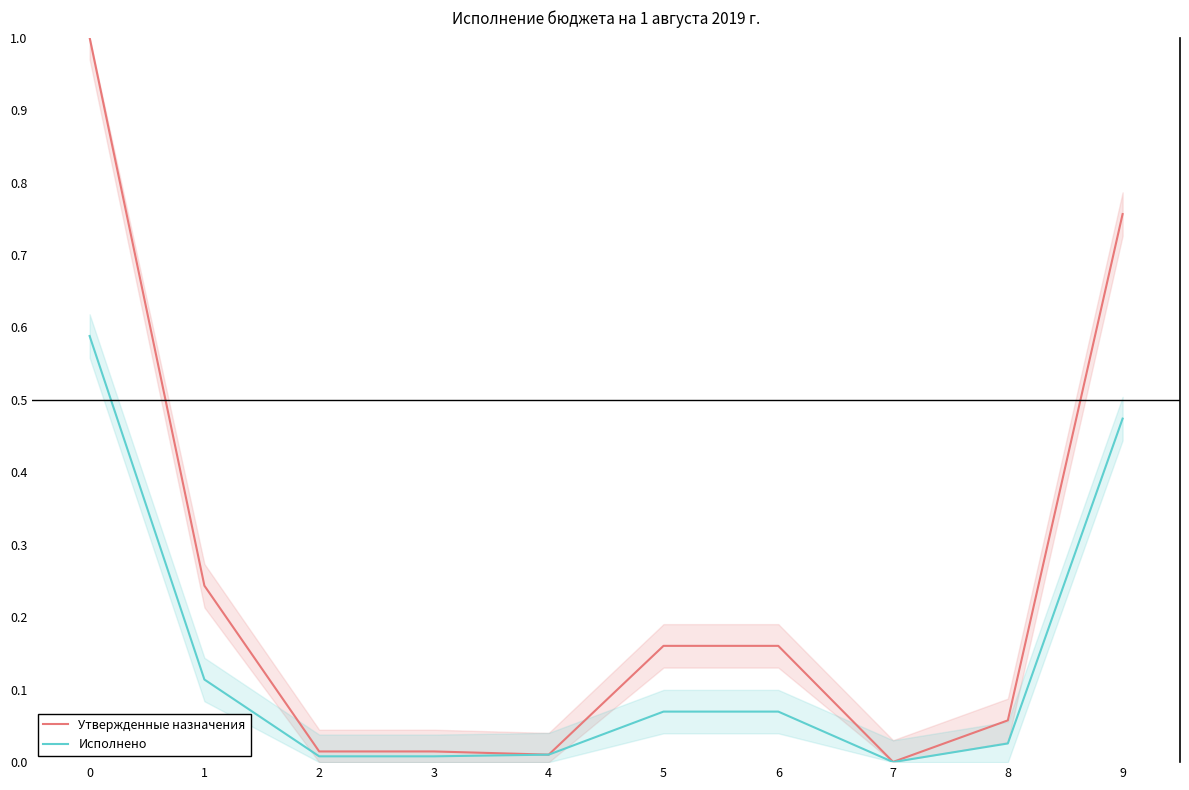

List the series in order of their peak value, lowest first.

Исполнено, Утвержденные назначения